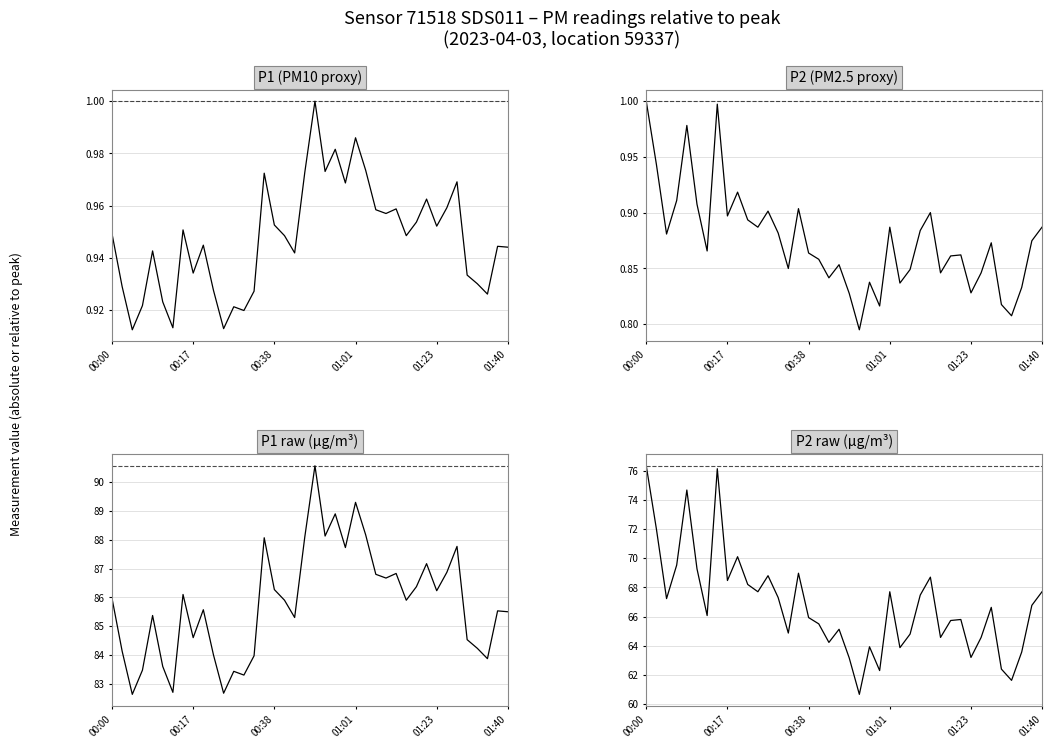

Which category has the highest value in the P1 raw (µg/m³) series?

20